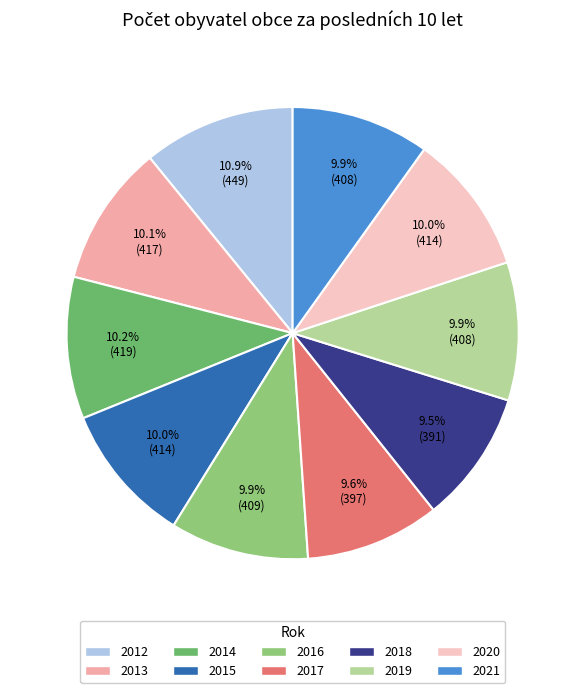

The 2018 slice represents 1% of the pie. True or false?

False